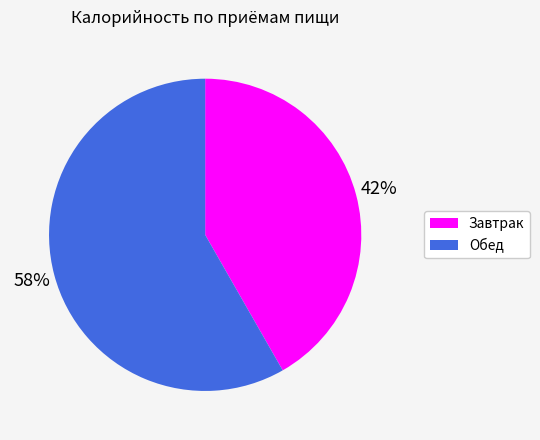

Count the number of slices in the pie.

2